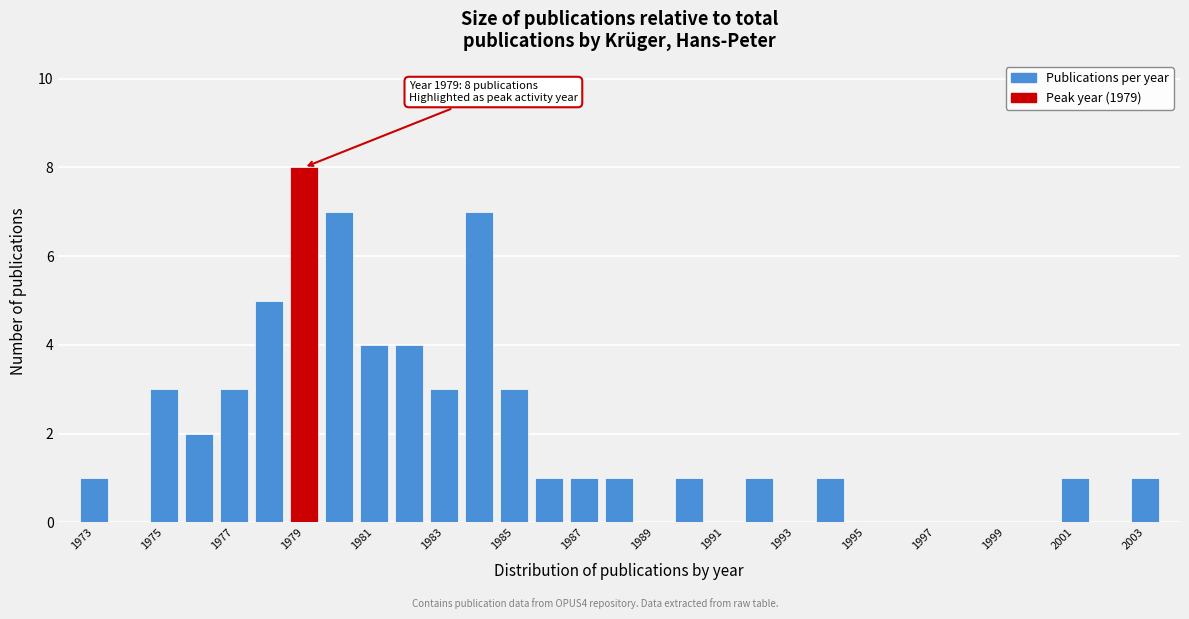

Which range on the x-axis has the tallest bar?

1978.5 to 1979.5